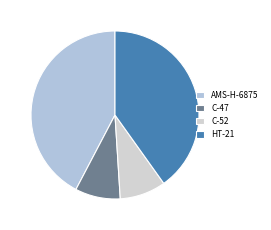

True or false: AMS-H-6875 accounts for 53% of the total.

False